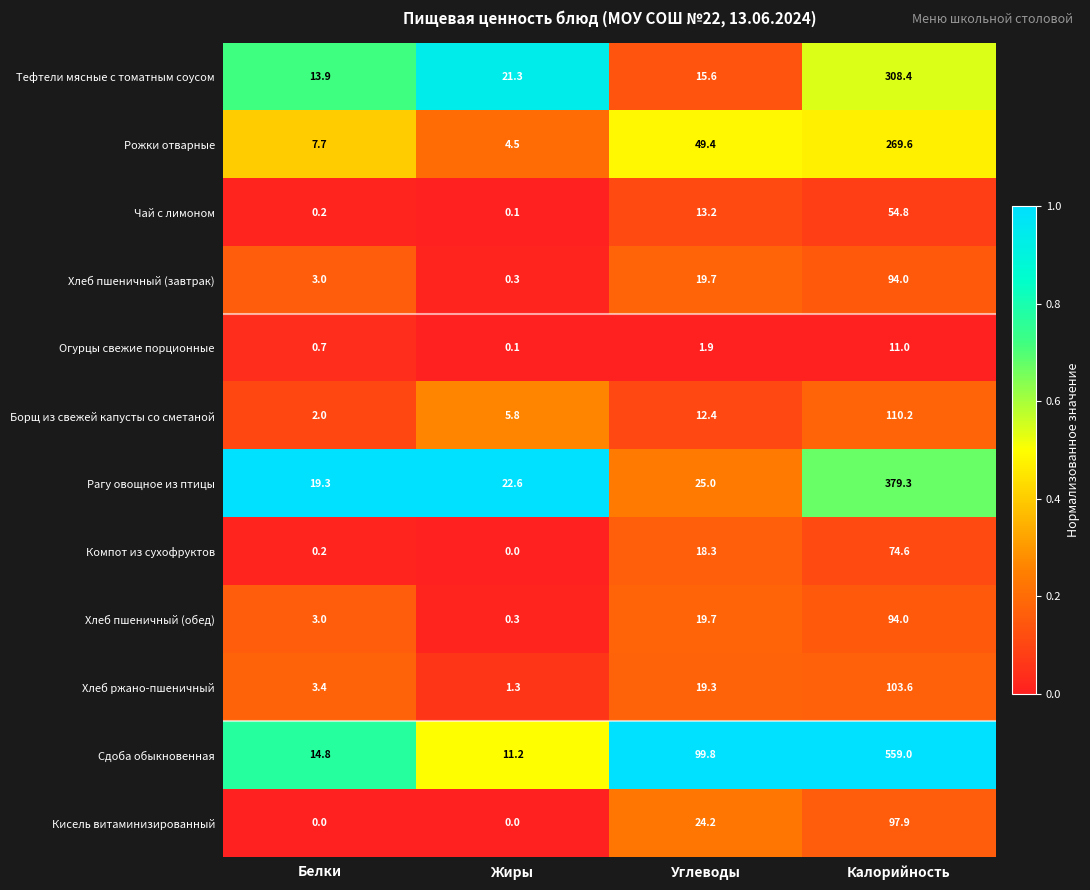

Which category has the highest value in the Хлеб ржано-пшеничный series?

Калорийность